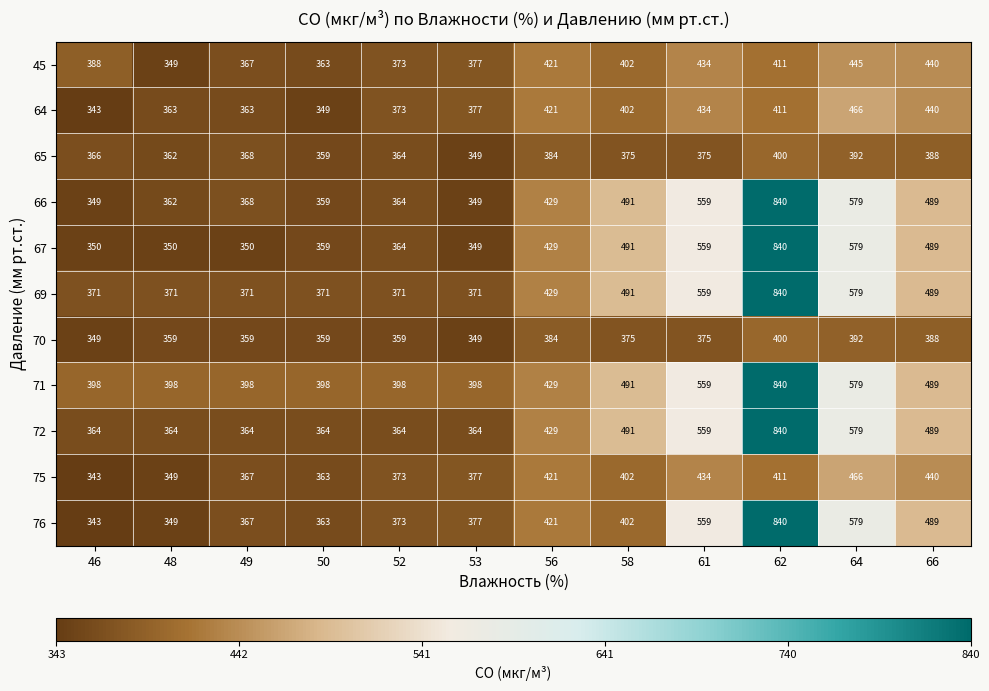

Between 49 and 64, which series saw the biggest shift?

67